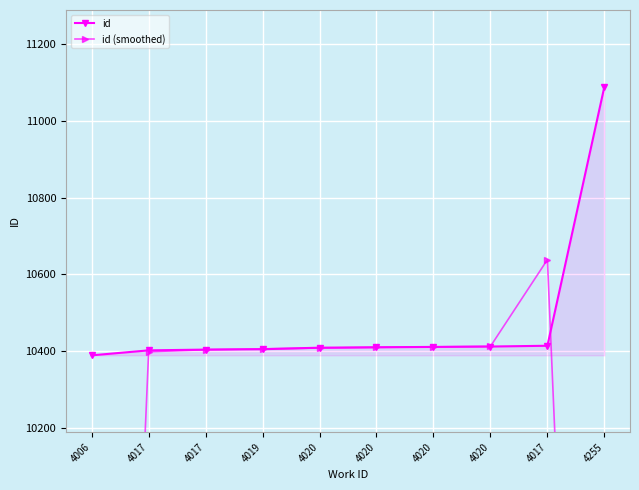

What is the maximum value for id?

11089